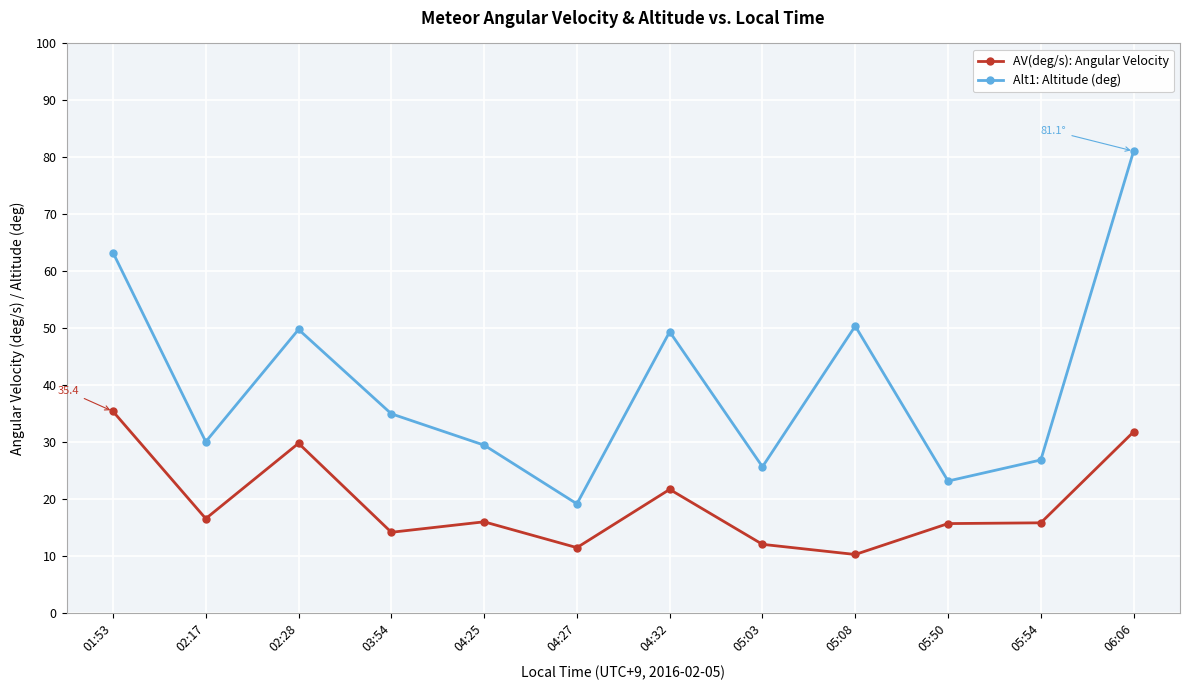

Where is the first local minimum for AV(deg/s): Angular Velocity?

02:17